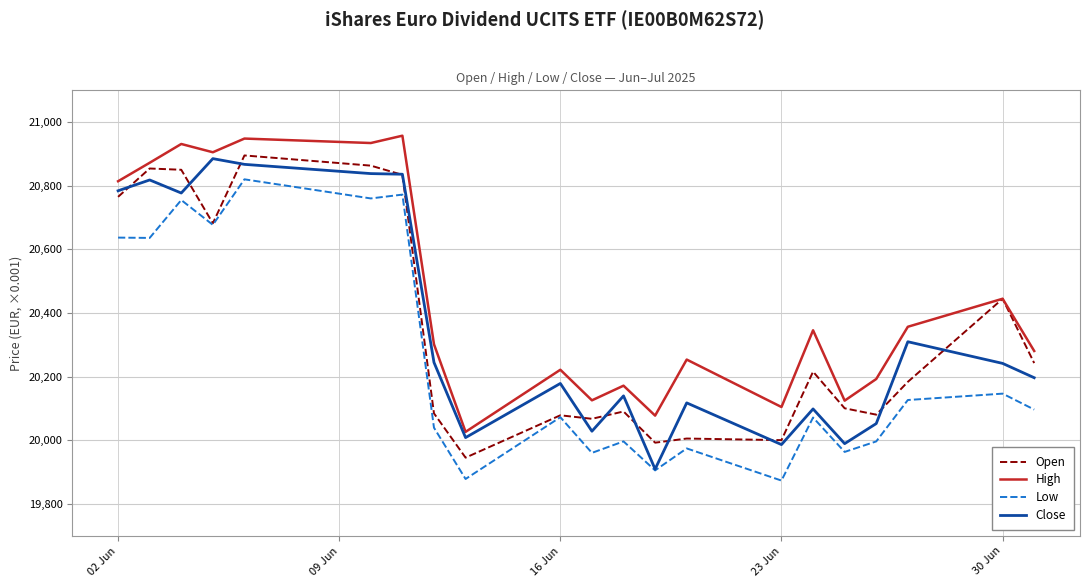

What is the minimum value shown in the chart?

19874